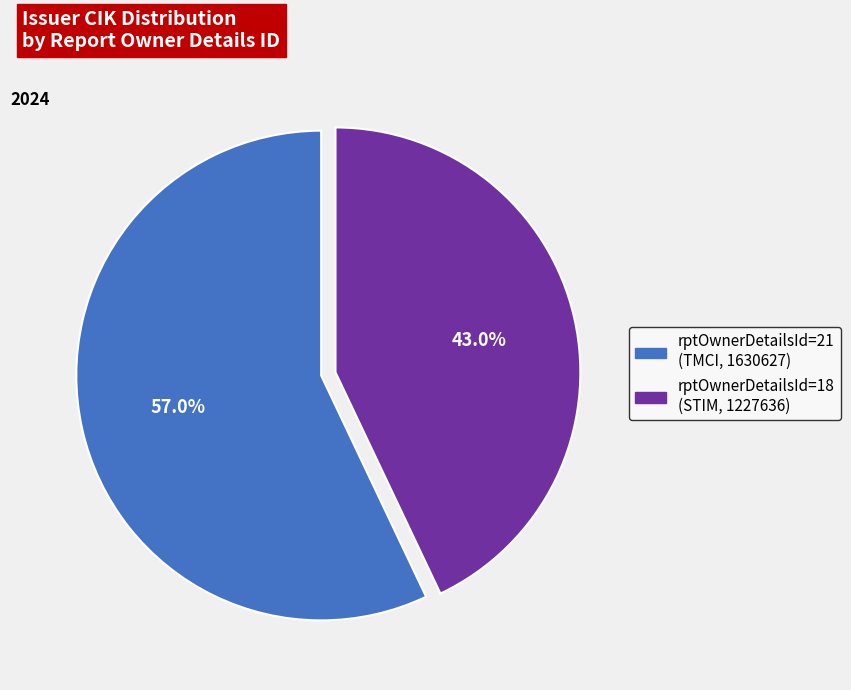

Is there a majority slice in this chart?

Yes